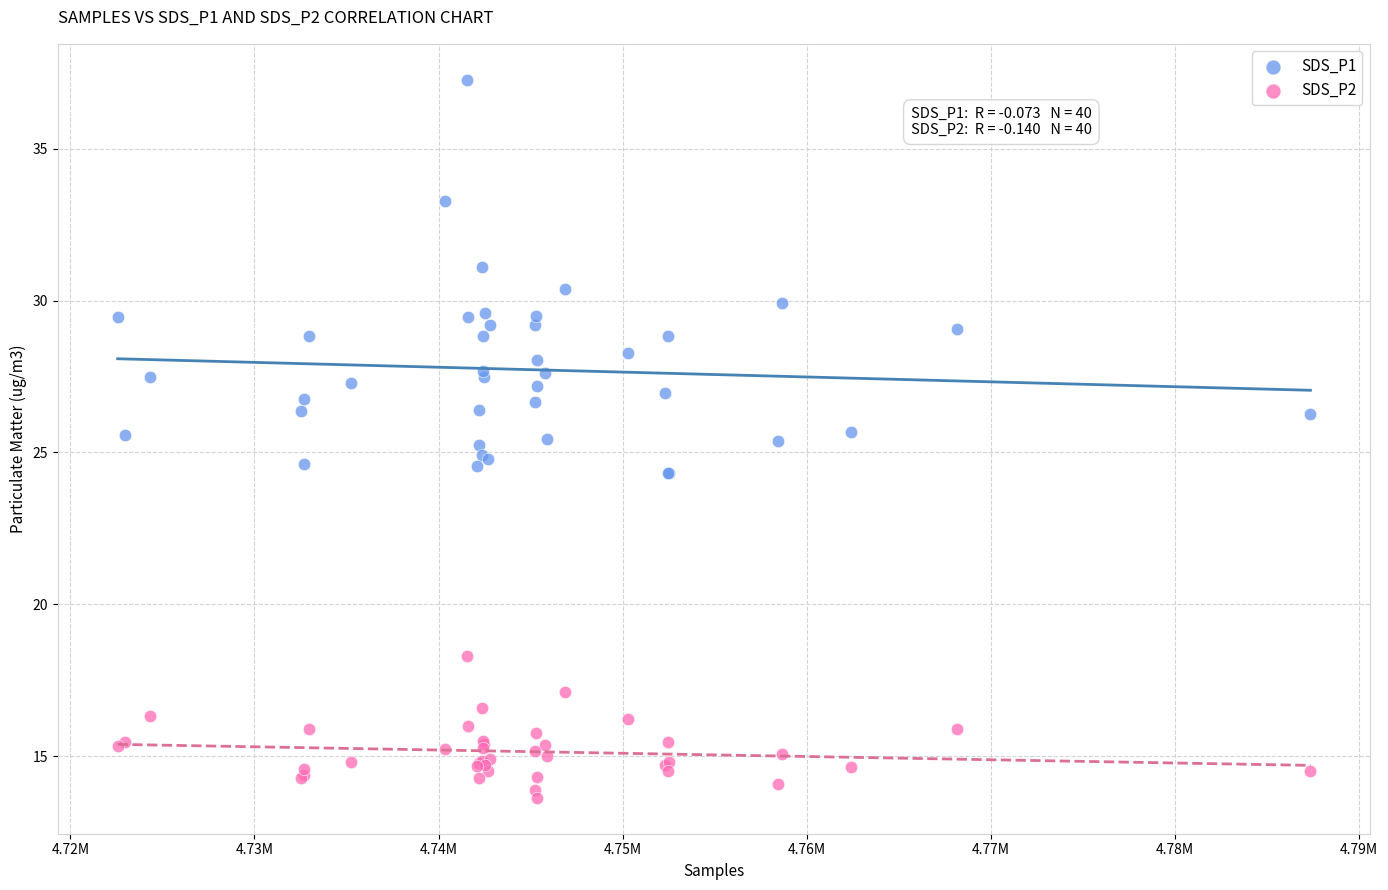

Which series contains the lowest Y value?

SDS_P2